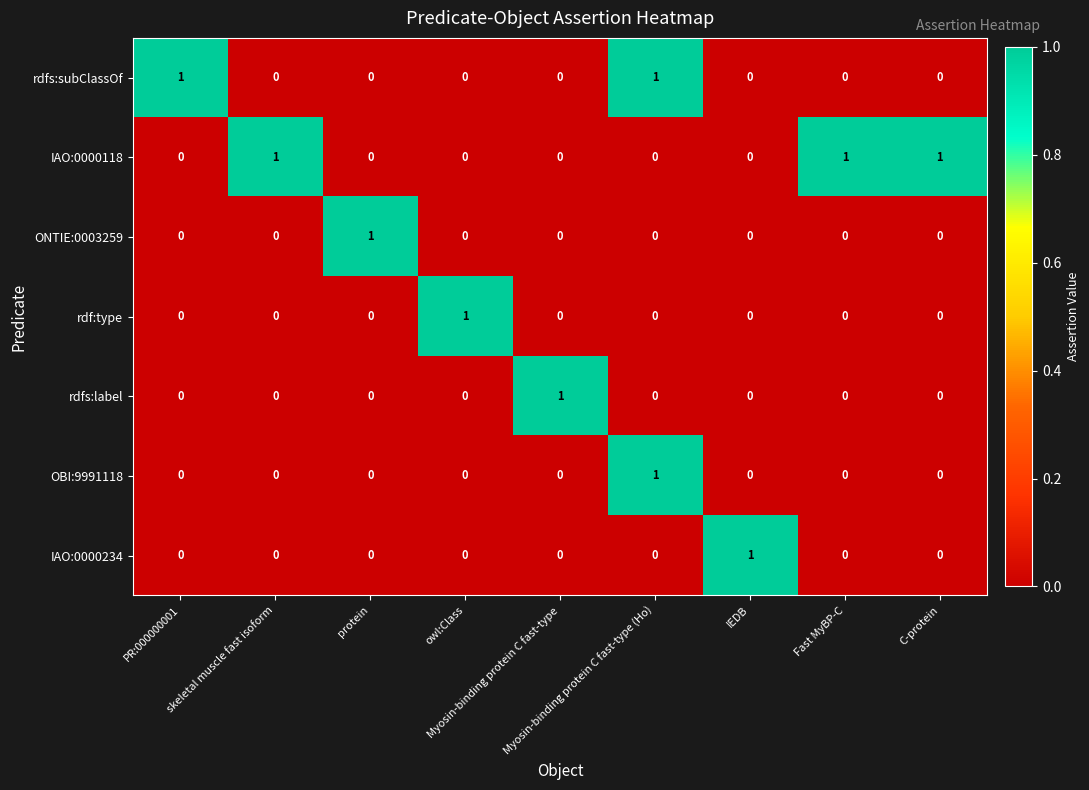

Count the rdfs:subClassOf values in the range 0 to 1.

9